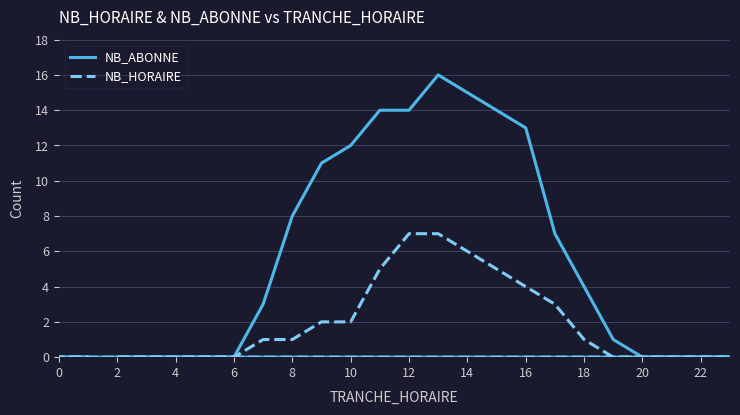

What is the difference between the maximum and minimum values in the NB_HORAIRE series?

7